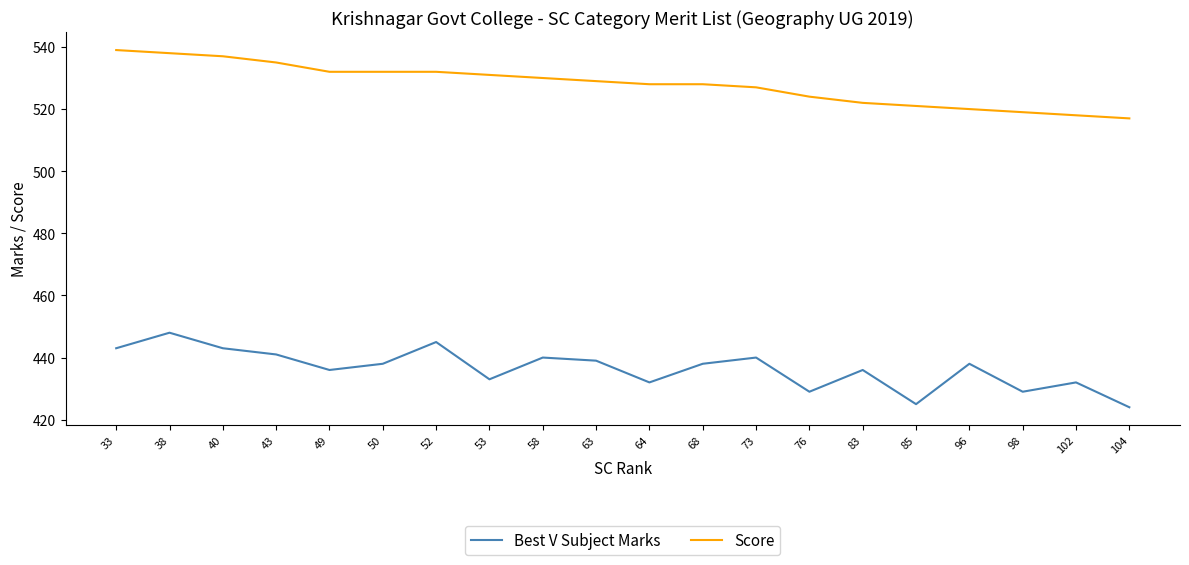

What is the average value of the Best V Subject Marks series?

436